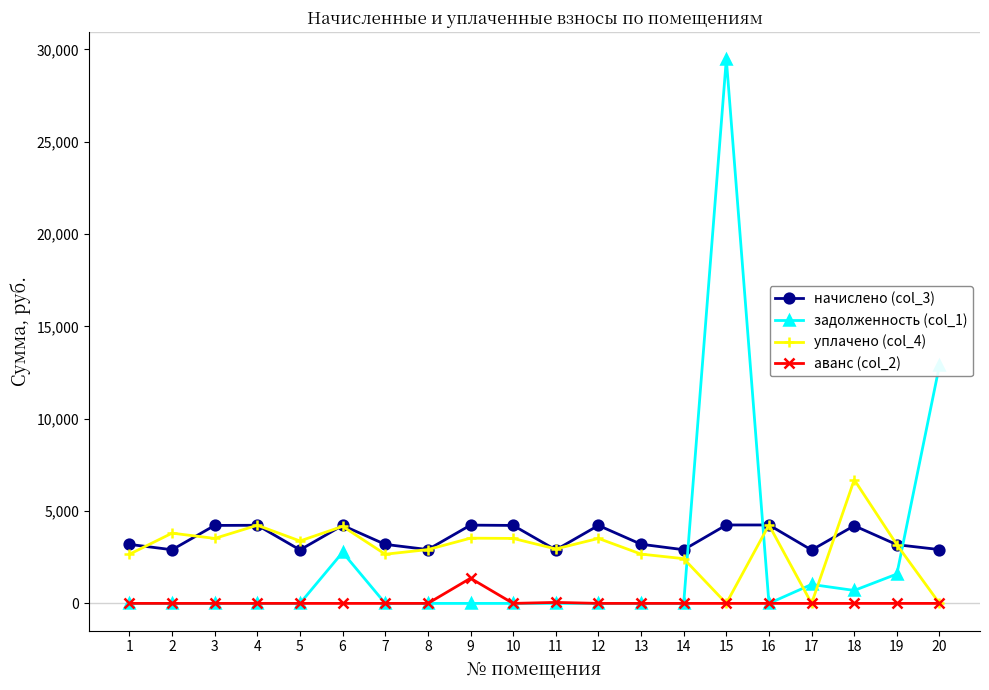

The value of задолженность (col_1) at 12 is 0.0. True or false?

True